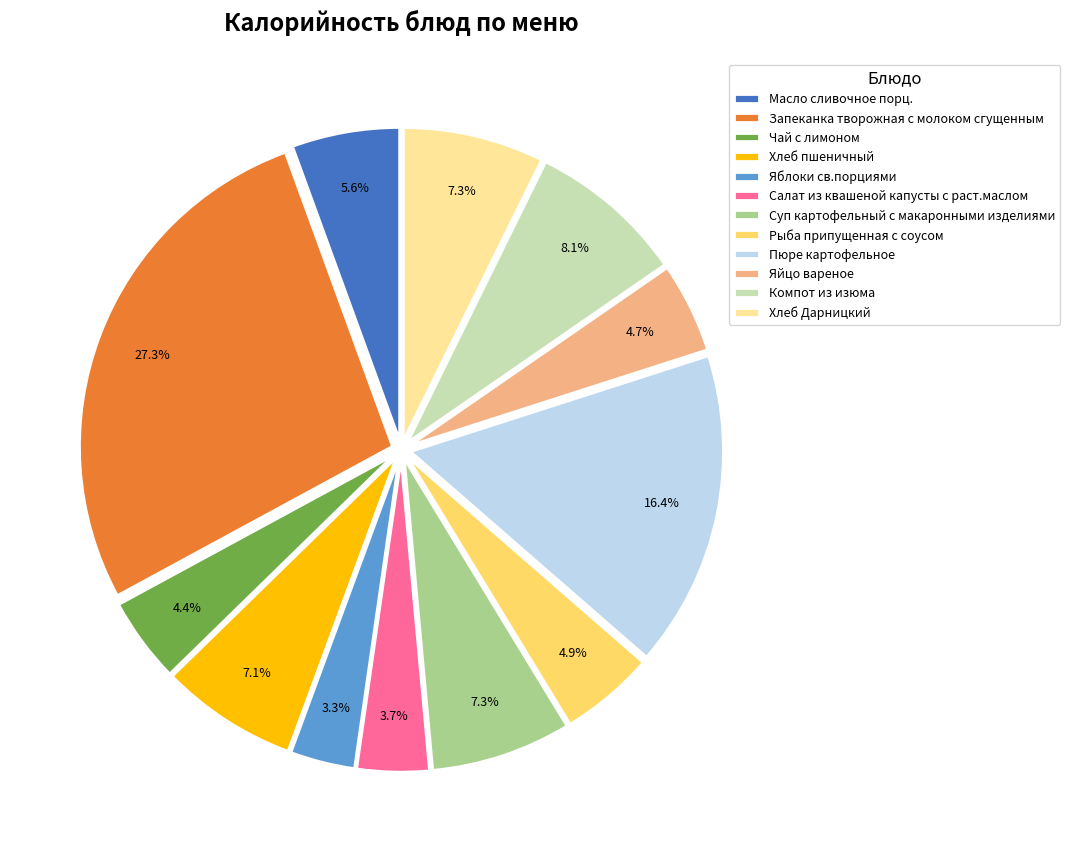

To the nearest percent, what is the difference between the Масло сливочное порц. and Яйцо вареное slice percentages?

1%